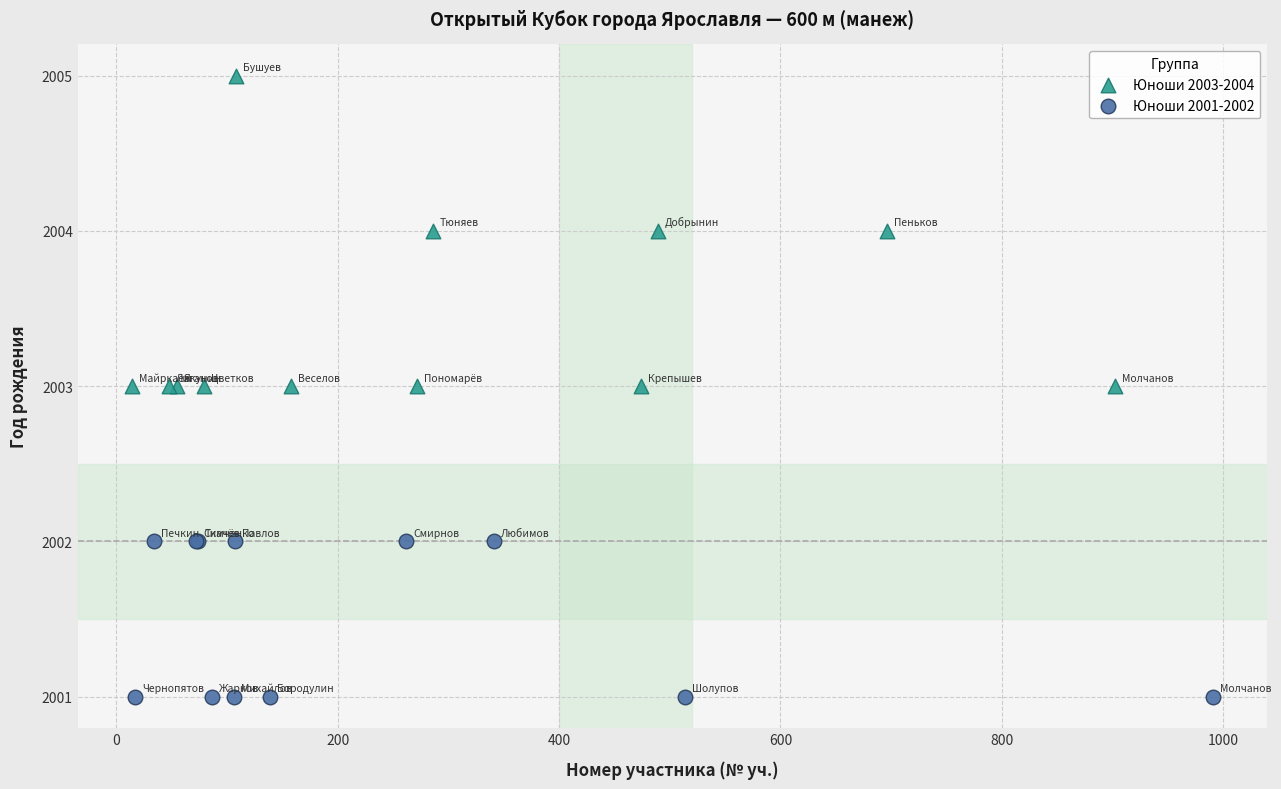

Which series has the largest Y range (max minus min)?

Юноши 2003-2004